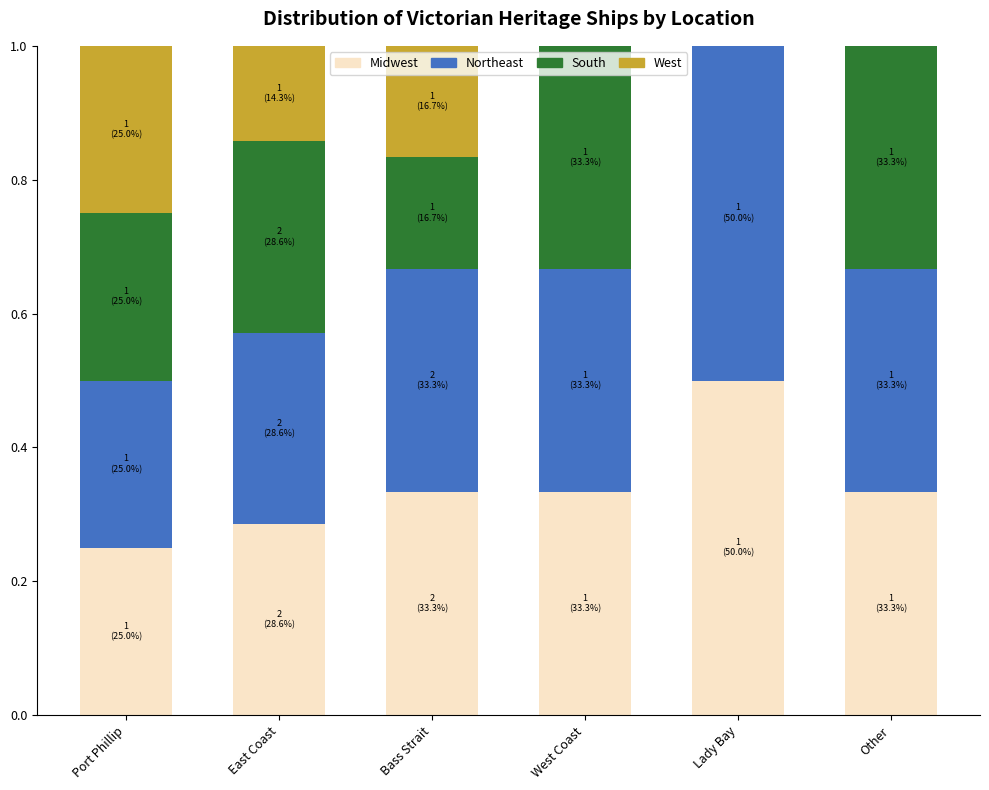

Count the Midwest values in the range 0 to 1.

6